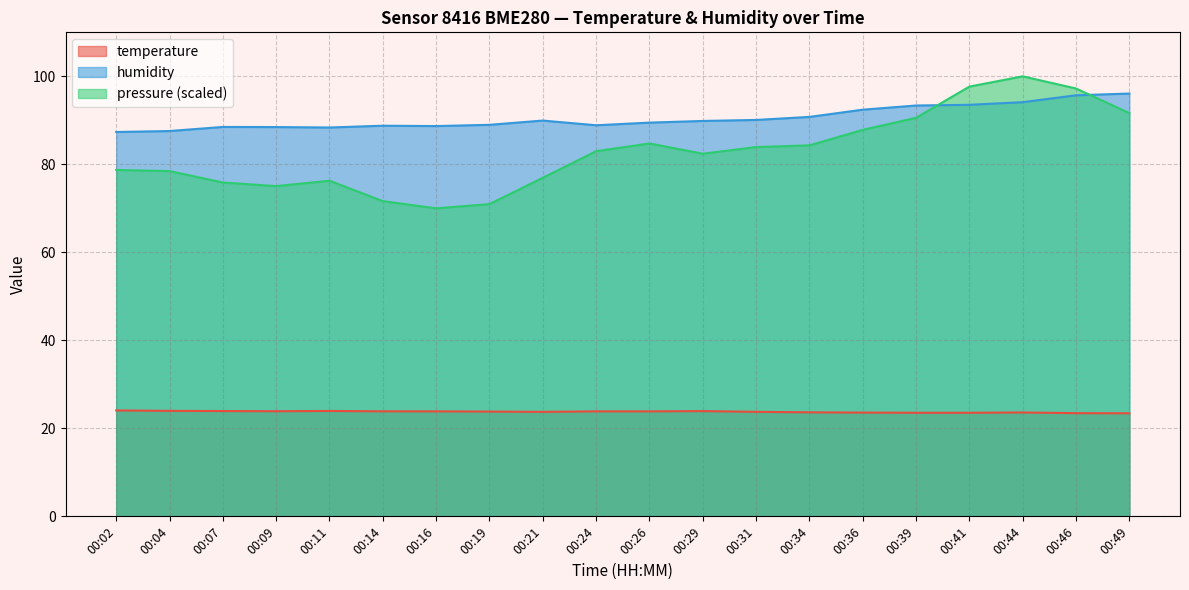

True or false: temperature has a value of 23.6 at 00:44.

True